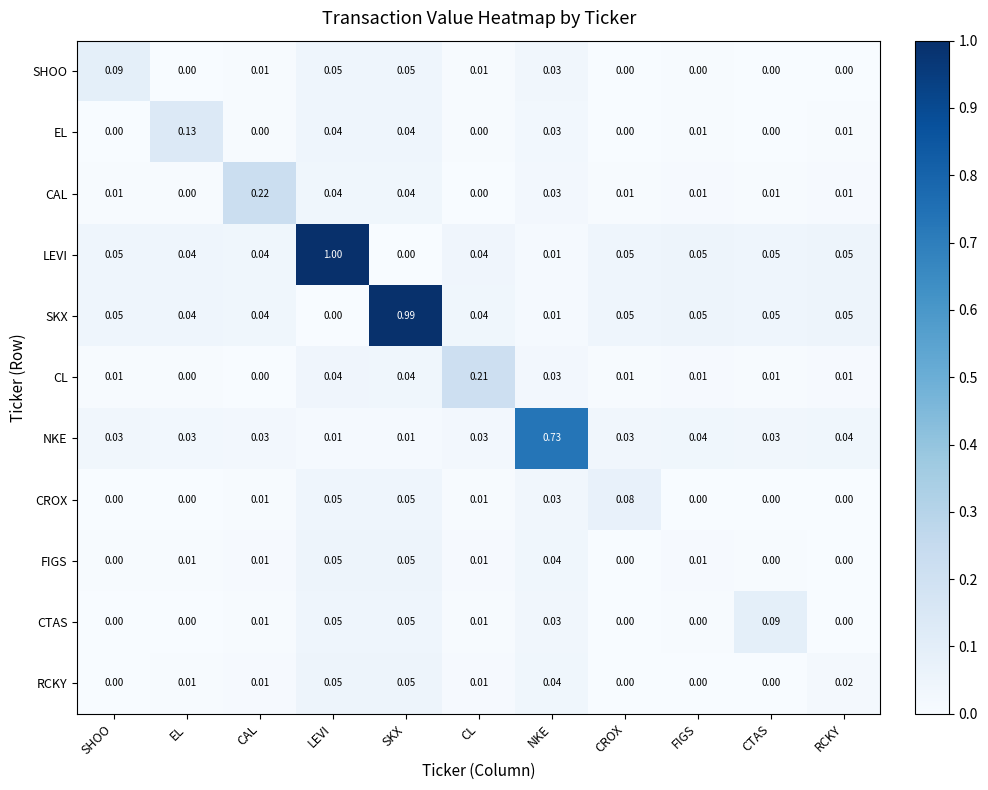

Is the value of NKE at SKX greater than the value of EL at SHOO?

Yes